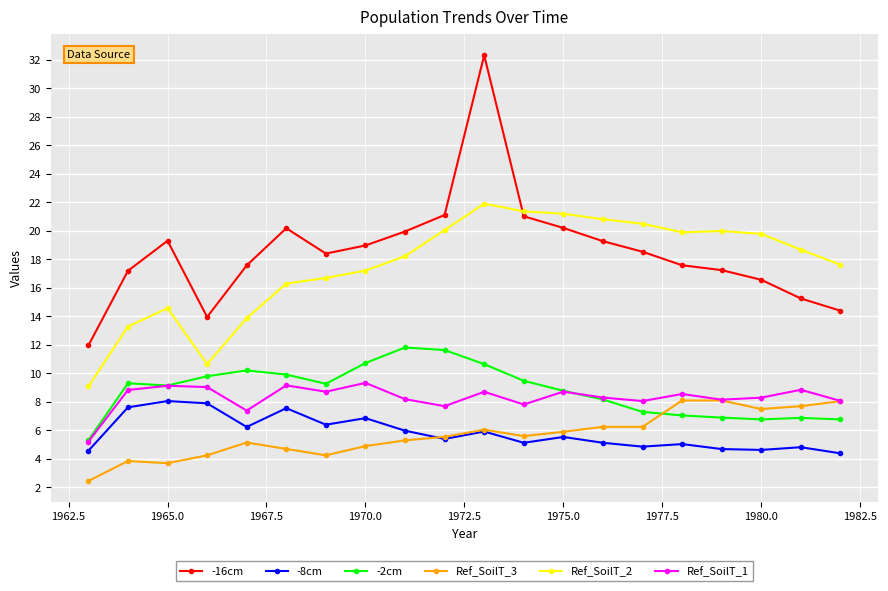

Which series has the largest range (max minus min)?

-16cm